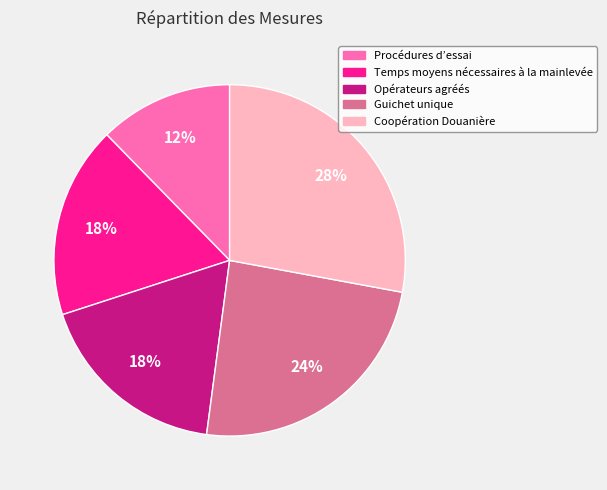

Does any single category account for the majority?

No